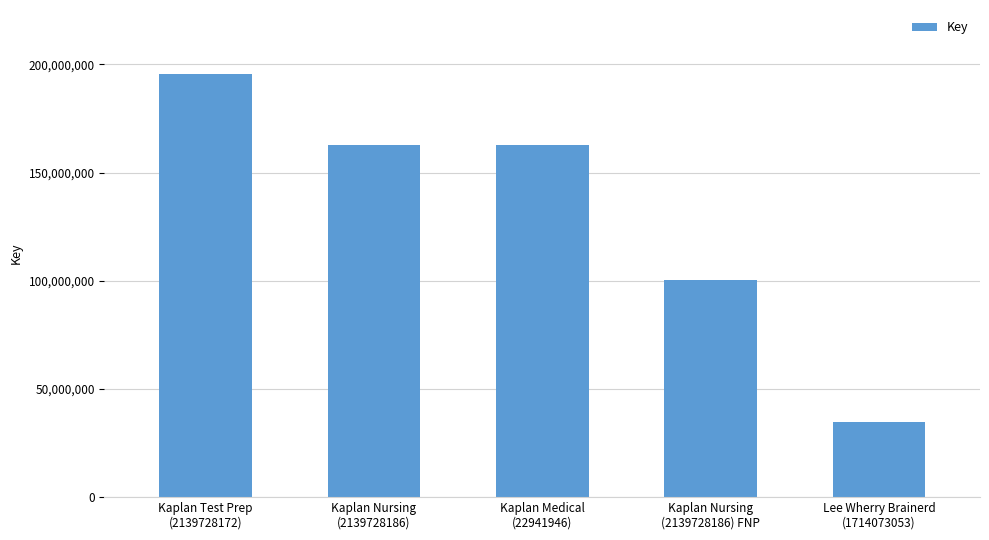

At which category does the chart reach its minimum across all series?

Lee Wherry Brainerd
(1714073053)